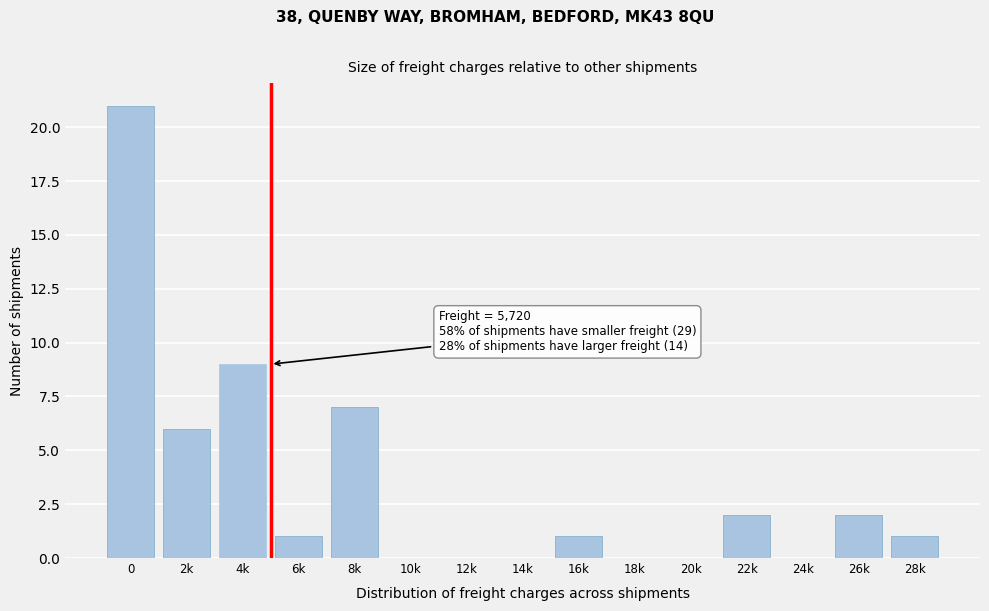

Reading left to right, list all the values displayed in this chart.

0=21	2k=6	4k=9	6k=1	8k=7	10k=0	12k=0	14k=0	16k=1	18k=0	20k=0	22k=2	24k=0	26k=2	28k=1